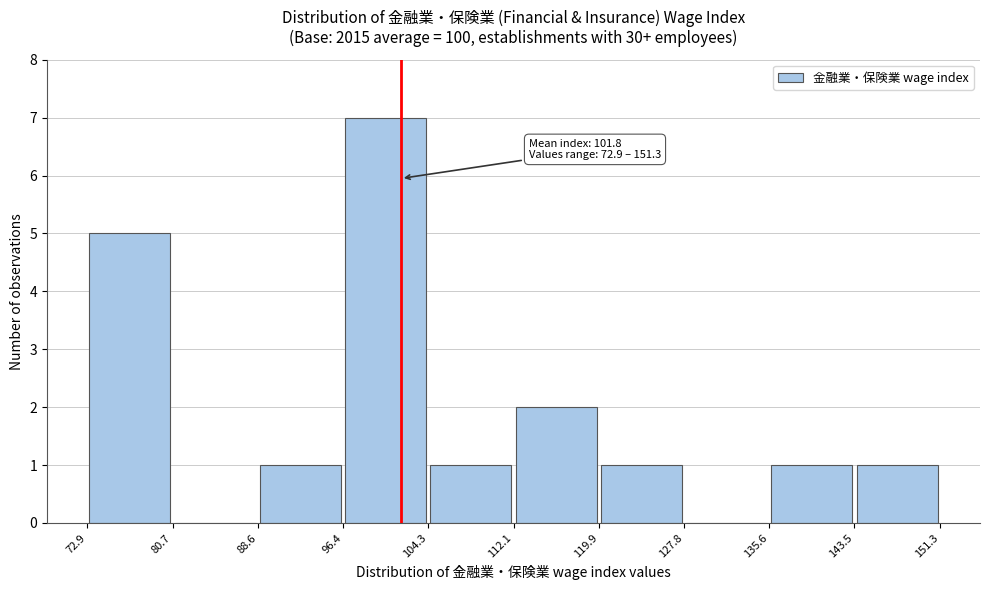

Over which range of the x-axis is the bar tallest?

96.4 to 104.3